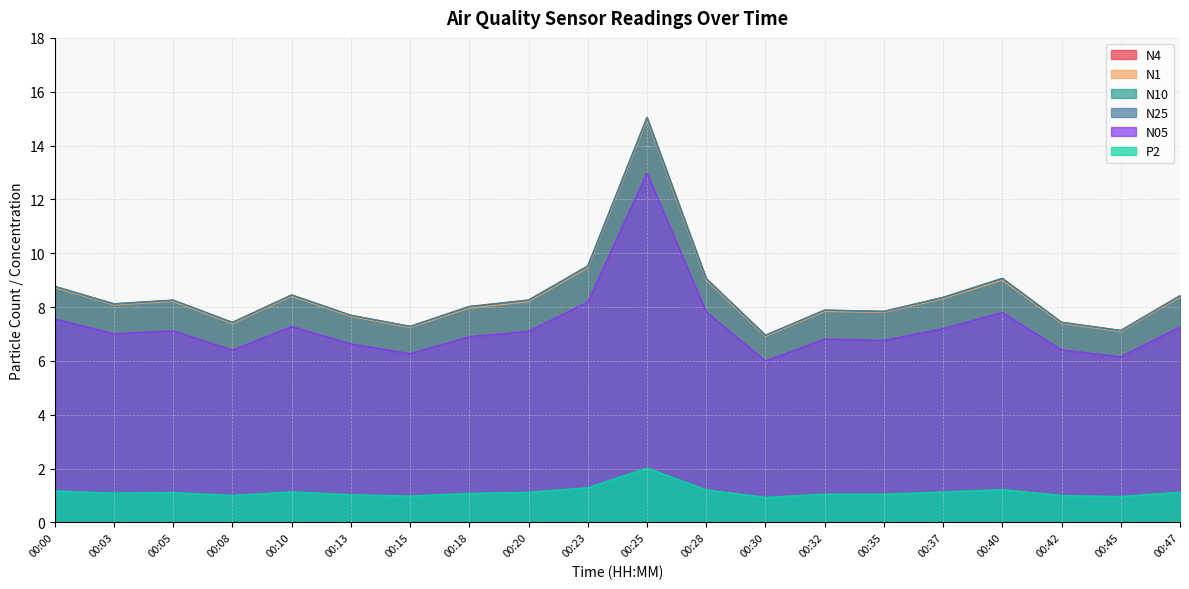

Which has a higher value, 00:28 or 00:08?

00:28